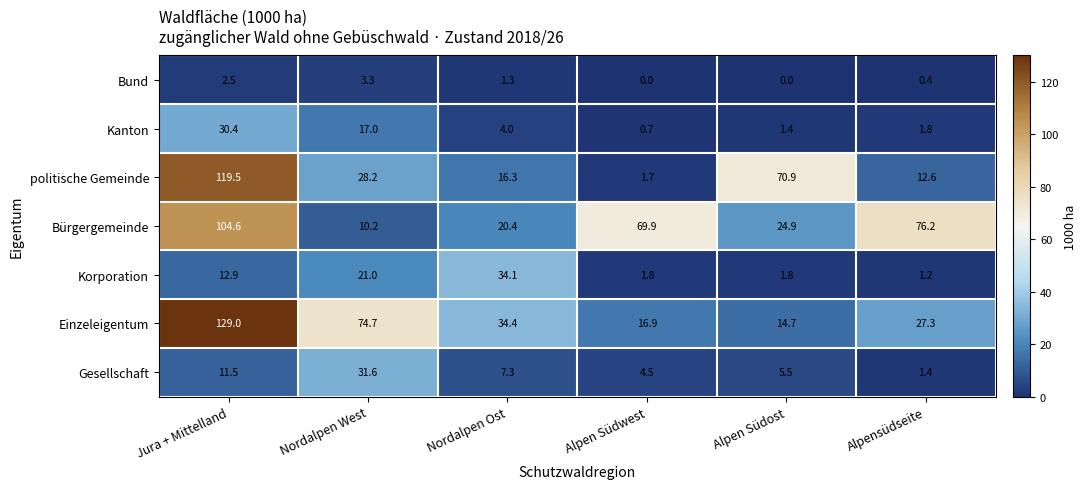

What is the difference between the highest and lowest values at Nordalpen Ost?

33.1